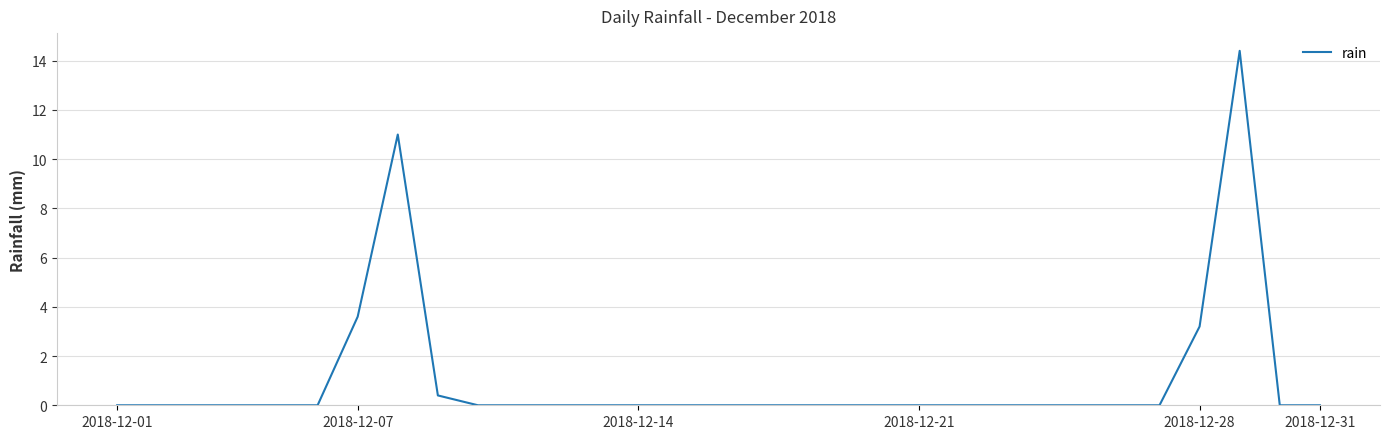

How many lines are shown in the chart?

1